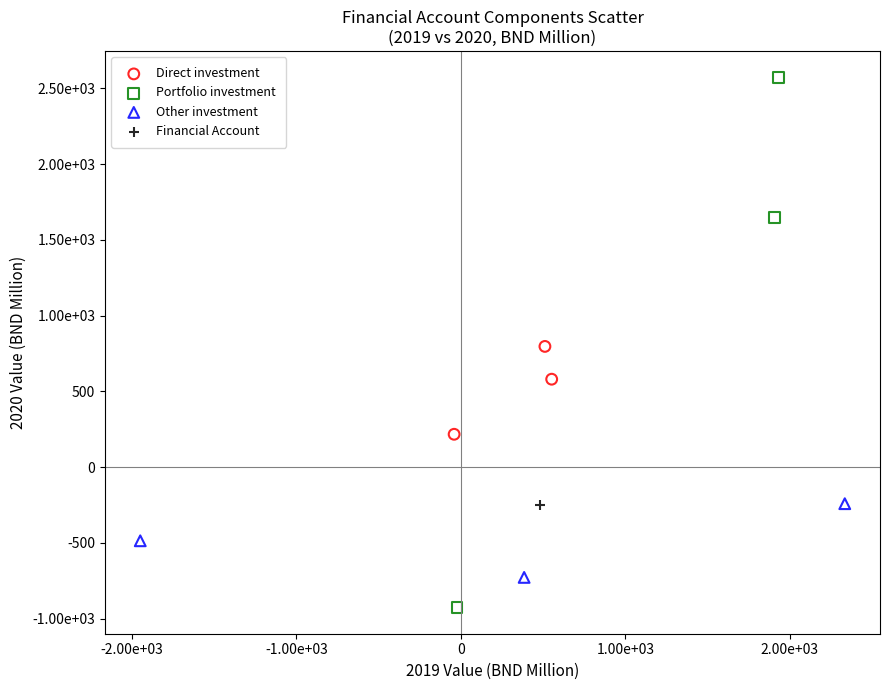

Which series reaches the maximum Y coordinate?

Portfolio investment